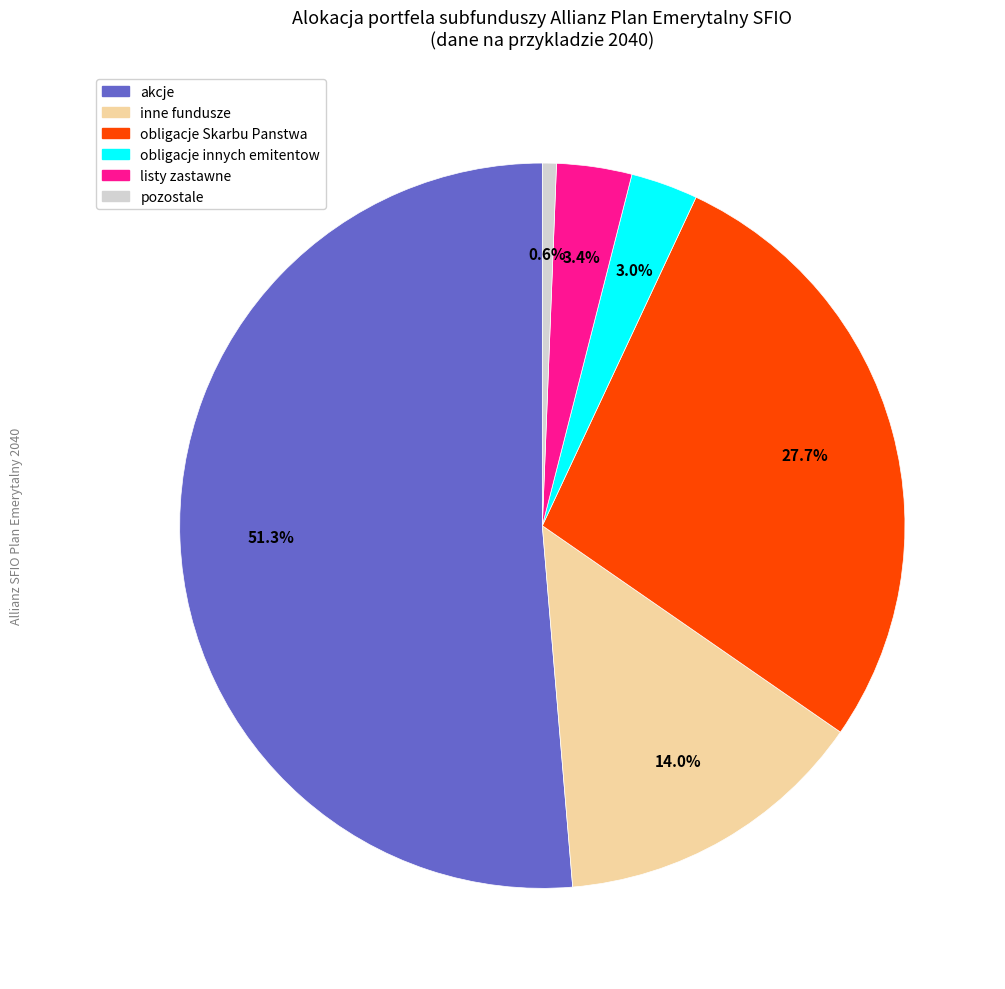

Is there any slice that represents more than half of the pie?

Yes